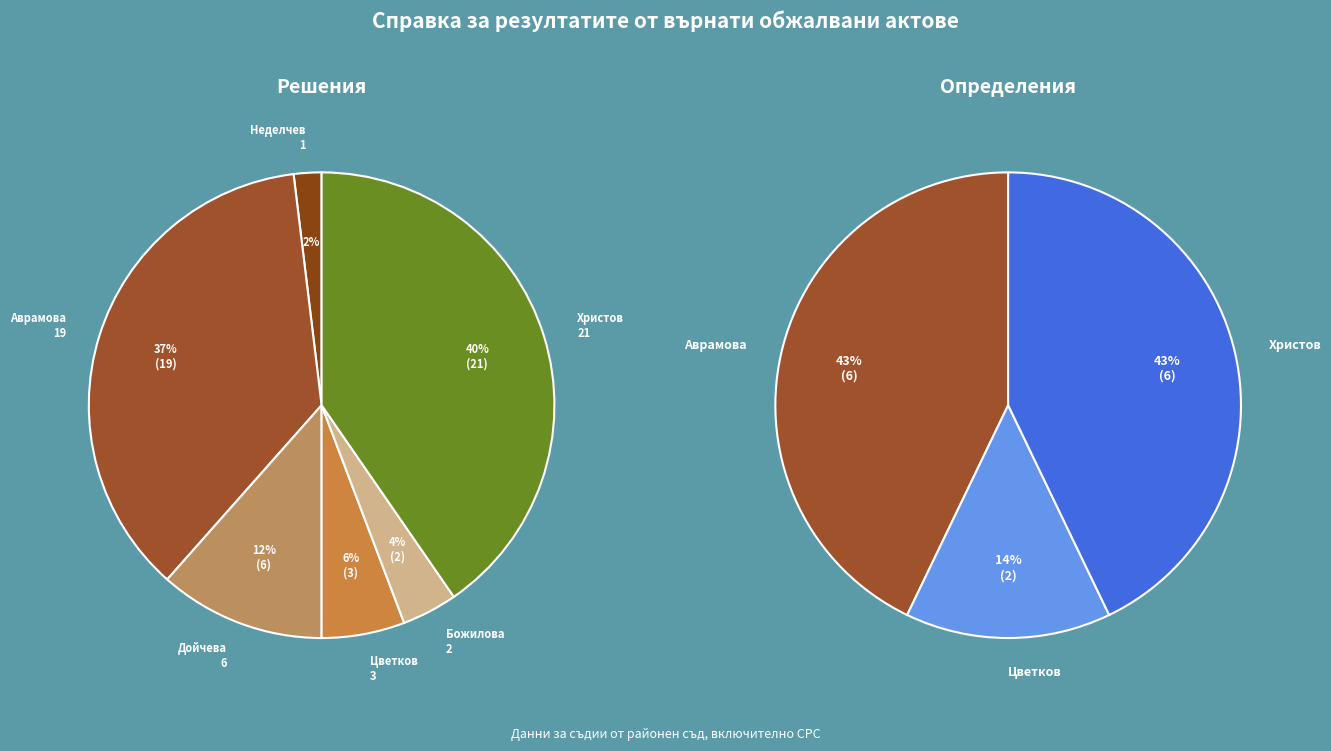

What is the smallest slice in the pie chart?

Павел Ванев Неделчев